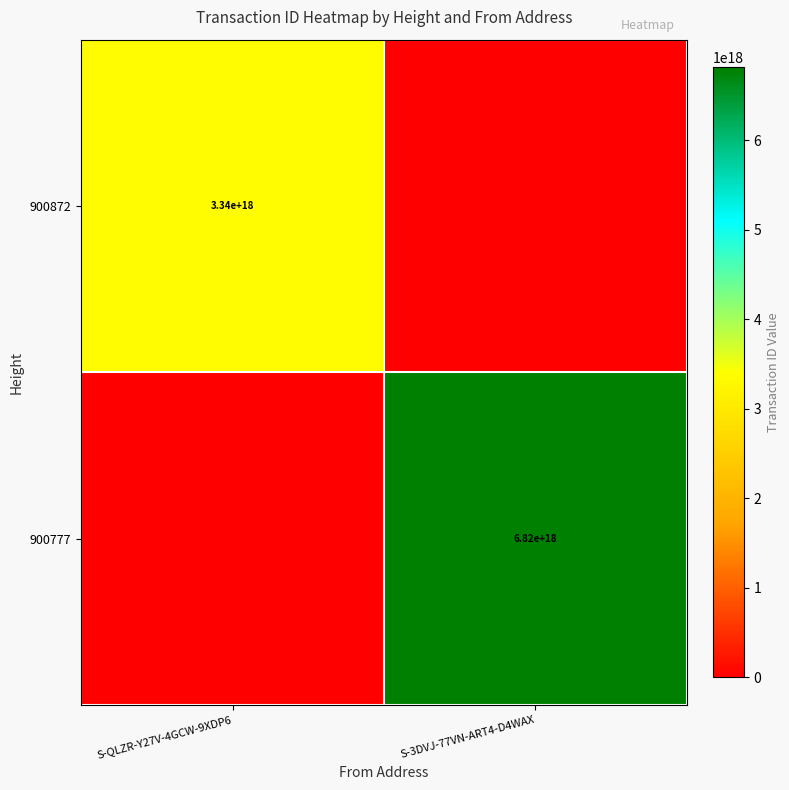

True or false: 900777 has a value of 6820000000000000000 at S-3DVJ-77VN-ART4-D4WAX.

True